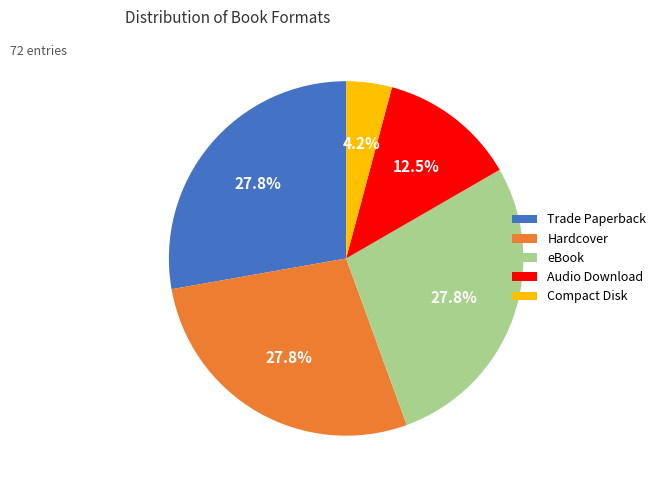

The Audio Download slice represents 20% of the pie. True or false?

False